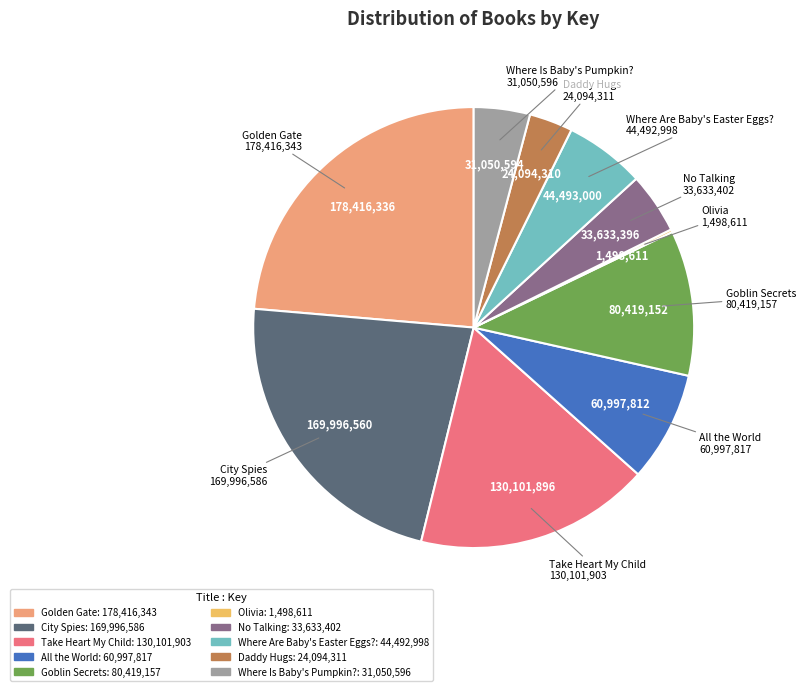

What is the ratio of the value at No Talking to the value at Goblin Secrets?

0.4